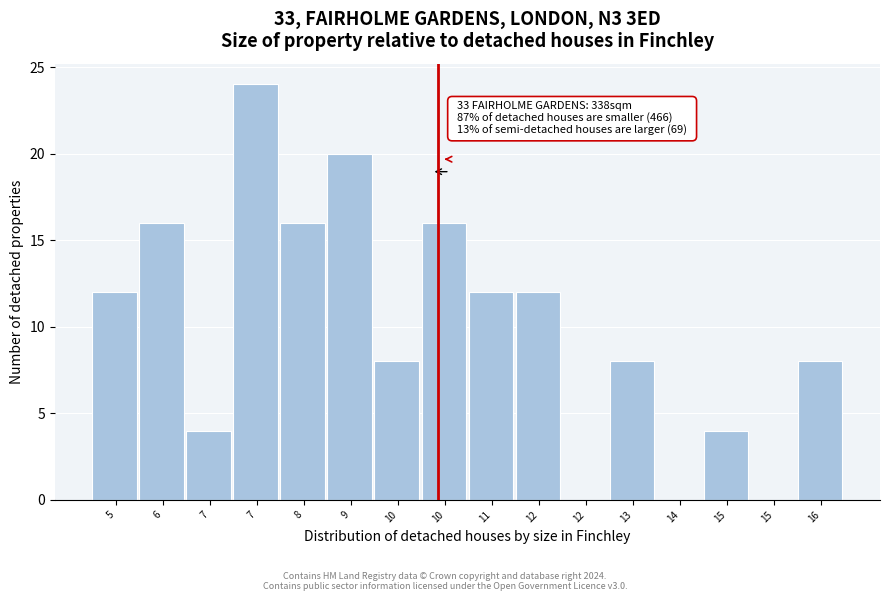

Count the number of data series in this chart.

1